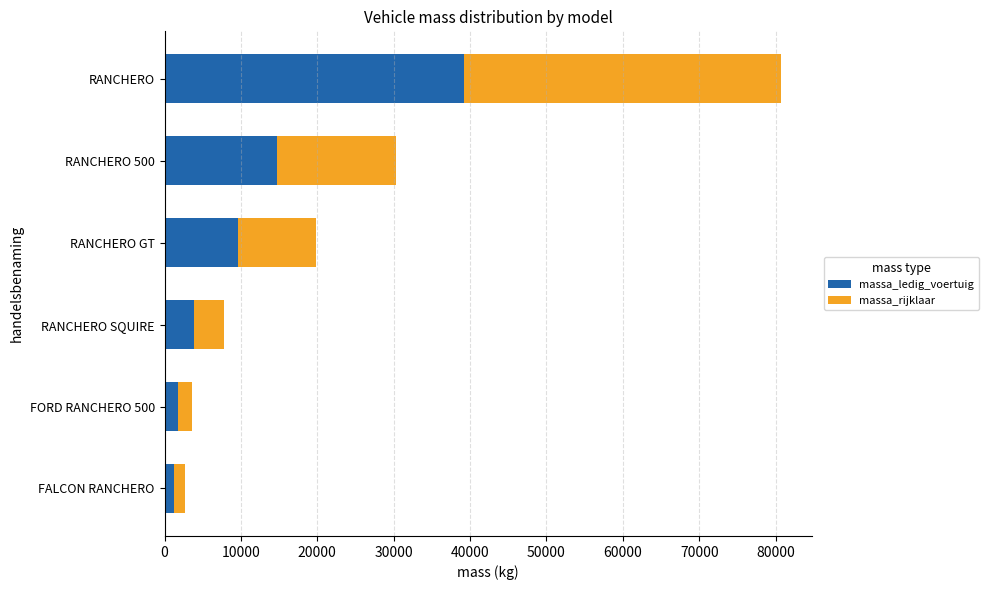

At which category is the sum across all series the highest?

RANCHERO